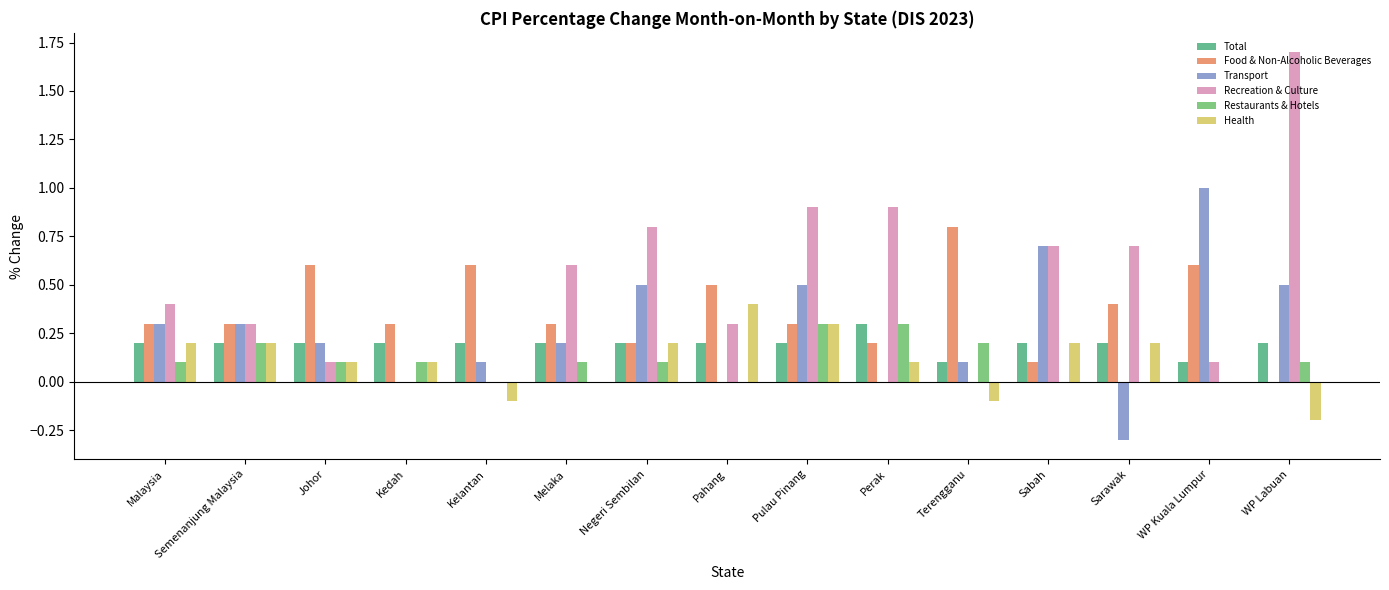

What are all the series names shown in the legend?

Total, Food & Non-Alcoholic Beverages, Transport, Recreation & Culture, Restaurants & Hotels, Health